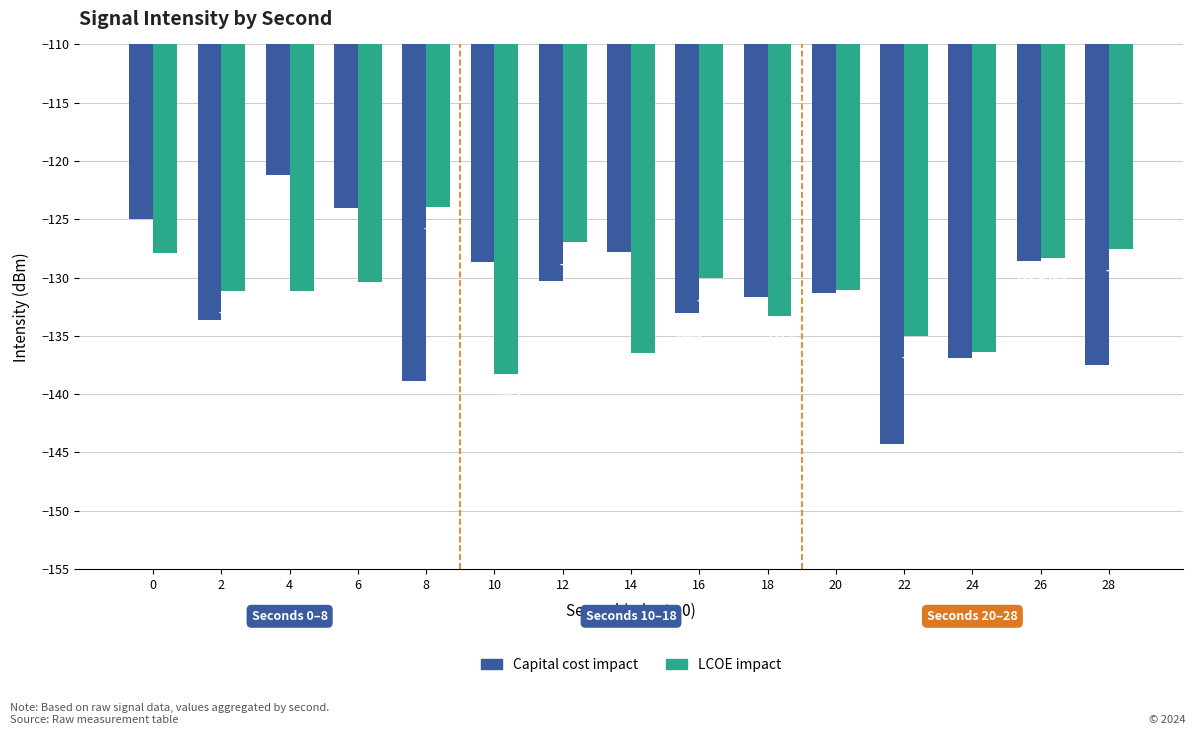

True or false: LCOE impact has a value of -128.3 at 26.

True